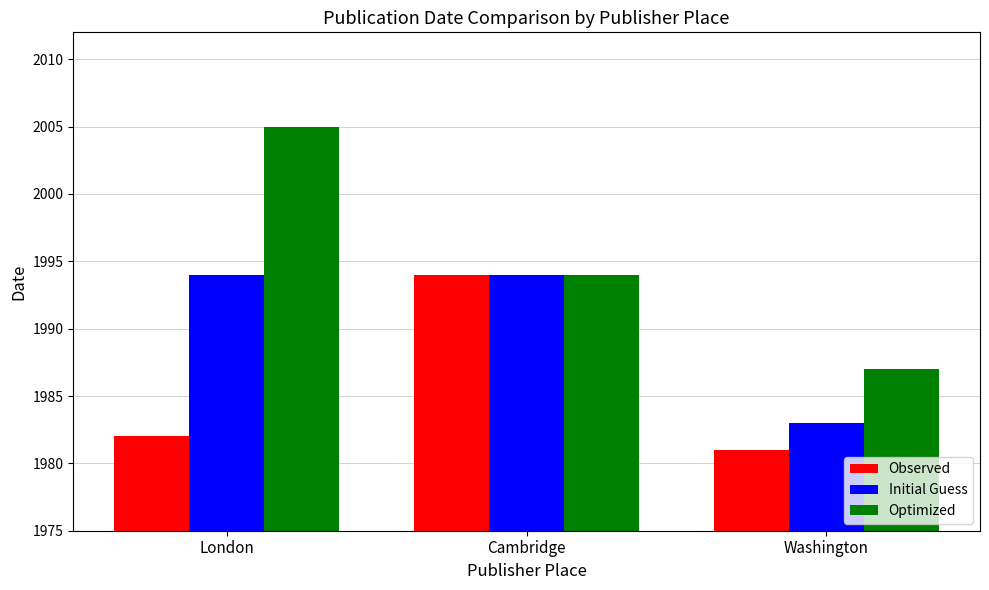

Is it true that Initial Guess equals 3229 at Washington?

False